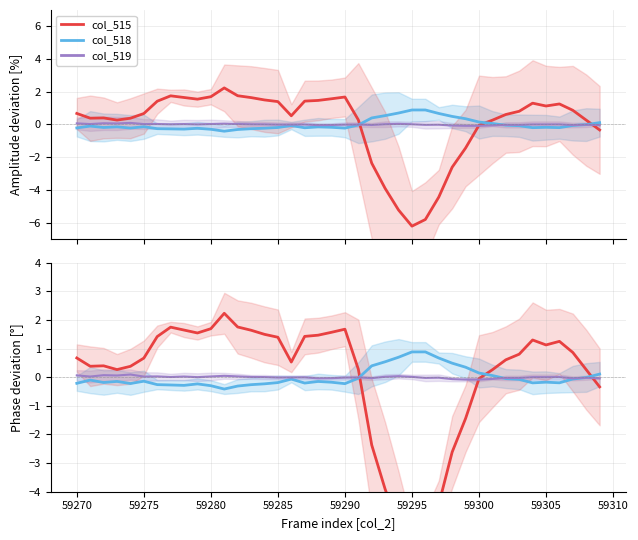

True or false: col_519 and col_518 intersect in this chart.

True